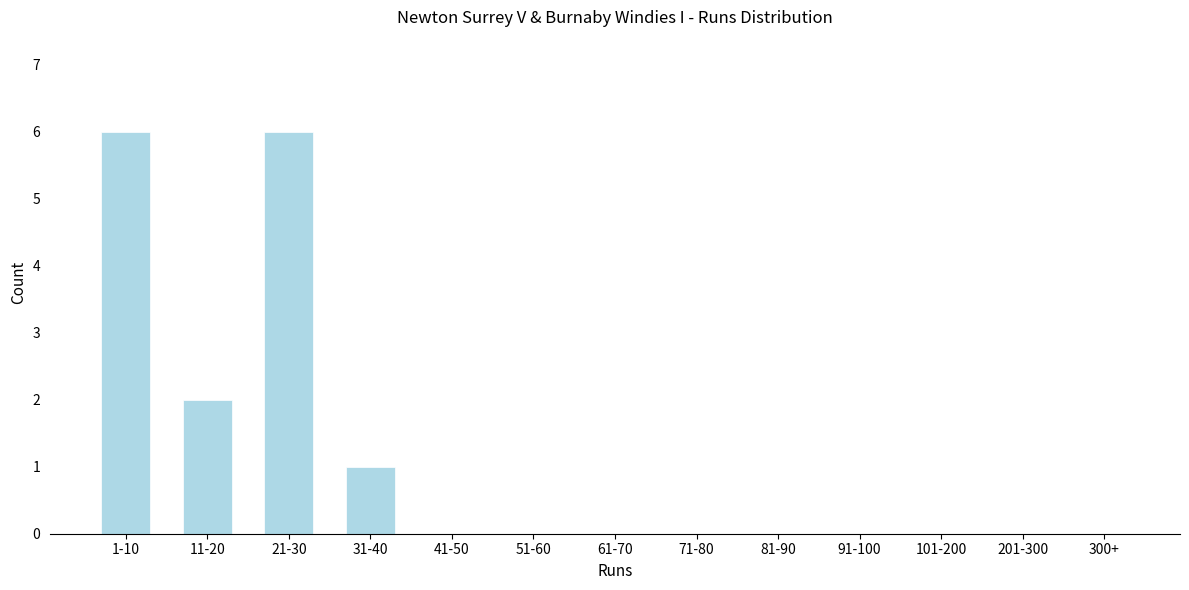

Reading left to right, transcribe all the data shown in this chart.

1-10=6	11-20=2	21-30=6	31-40=1	41-50=0	51-60=0	61-70=0	71-80=0	81-90=0	91-100=0	101-200=0	201-300=0	300+=0